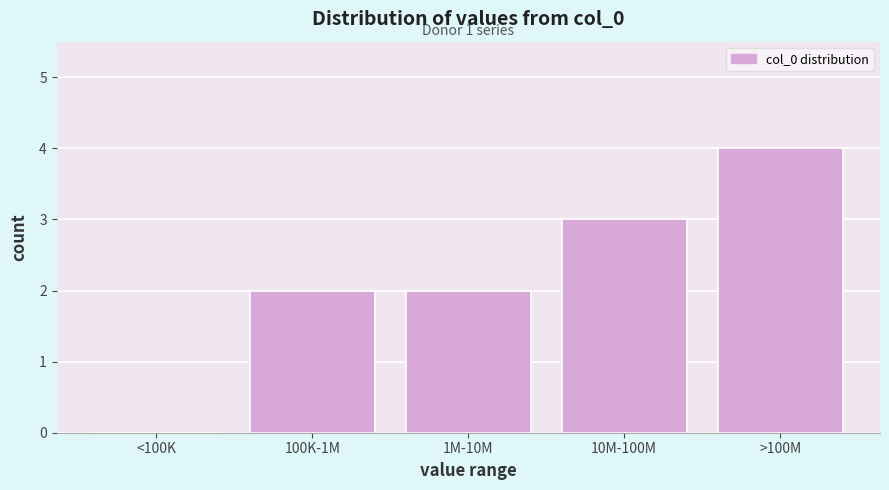

Reading right to left, list all the values displayed in this chart.

>100M=4	10M-100M=3	1M-10M=2	100K-1M=2	<100K=0